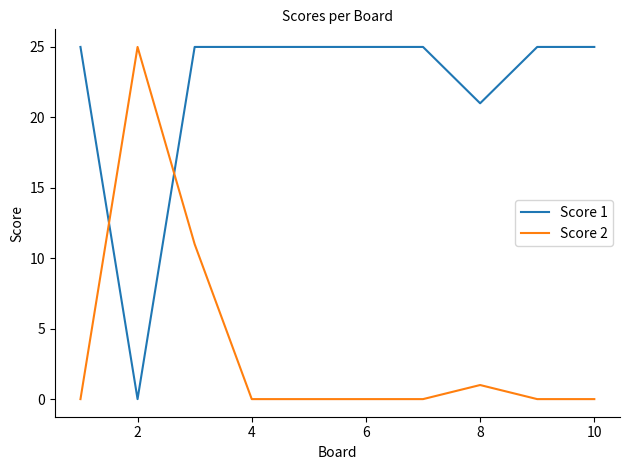

Which series has the largest total across all categories?

Score 1